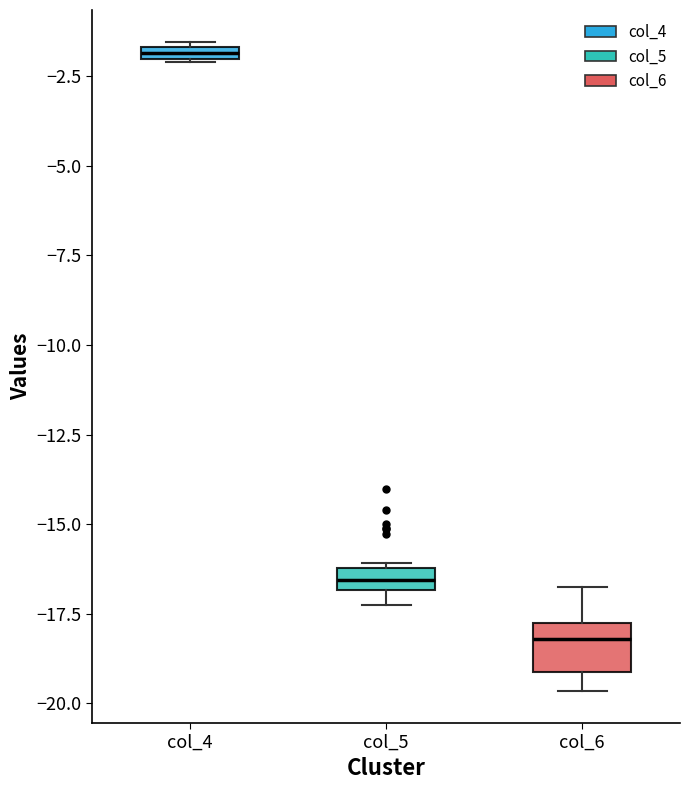

Where does the median line of the box for col_5 sit on the y-axis? The values are not printed on the chart, so give them approximately, as read against the axis.

-16.5